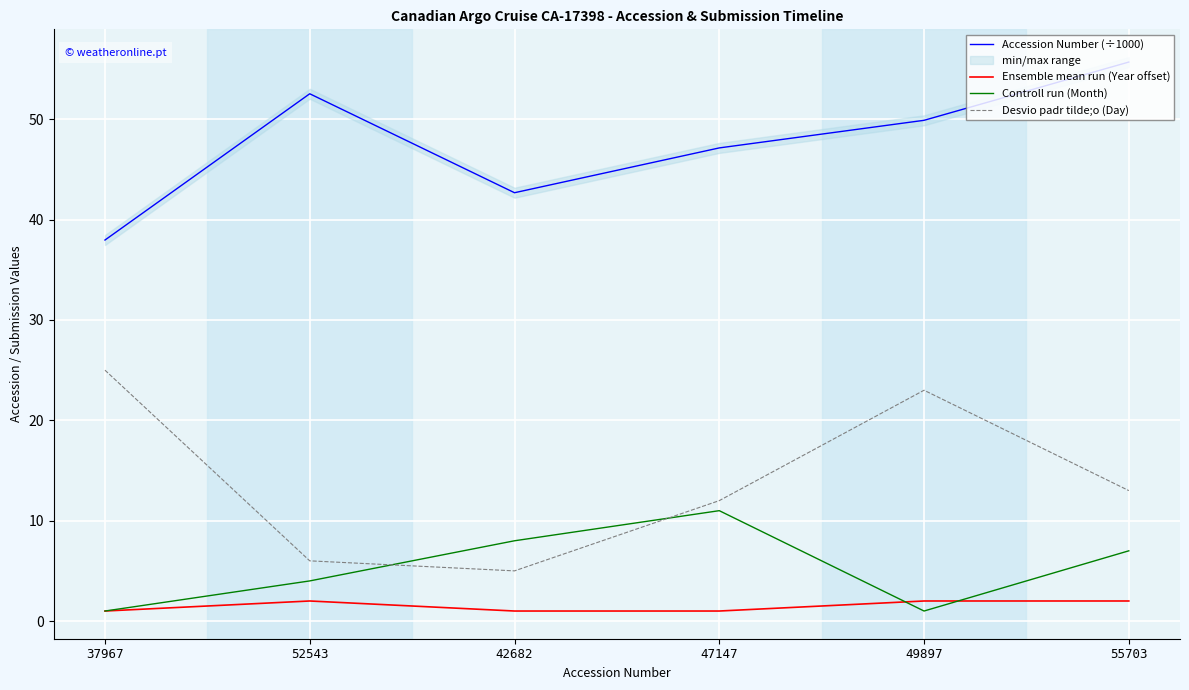

Reading left to right, transcribe all the data shown in this chart.

Accession Number (÷1000): 37967=38.0	52543=52.5	42682=42.7	47147=47.1	49897=49.9	55703=55.7
Ensemble mean run (Year offset): 37967=1.0	52543=2.0	42682=1.0	47147=1.0	49897=2.0	55703=2.0
Controll run (Month): 37967=1.0	52543=4.0	42682=8.0	47147=11.0	49897=1.0	55703=7.0
Desvio padr tilde;o (Day): 37967=25.0	52543=6.0	42682=5.0	47147=12.0	49897=23.0	55703=13.0